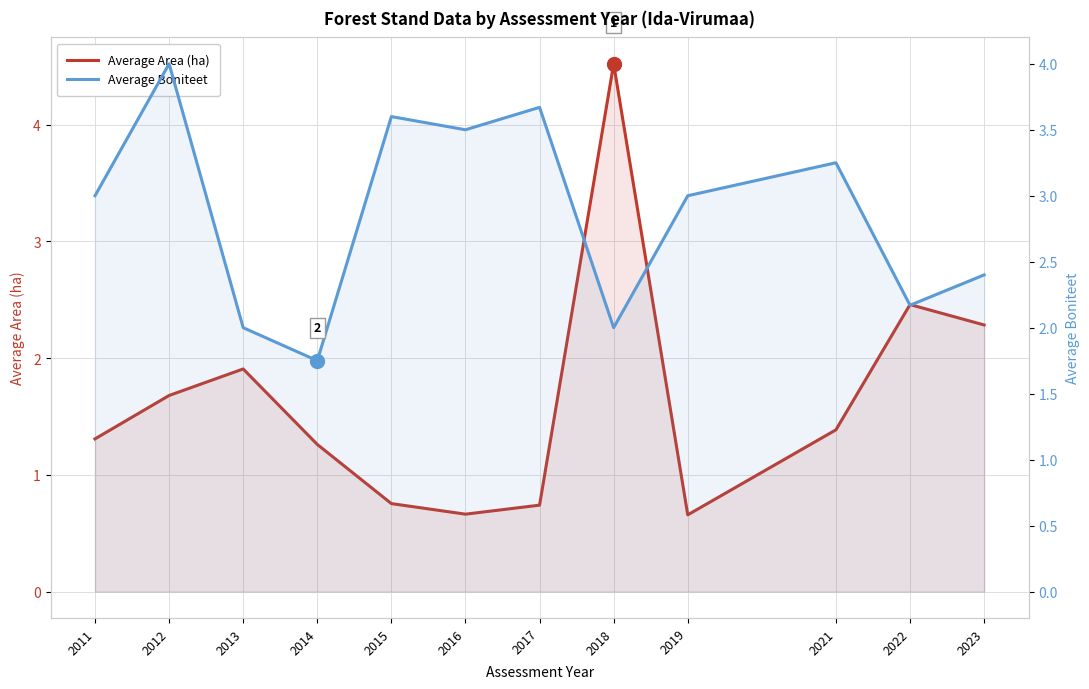

Which series has the widest spread of values?

Average Area (ha)